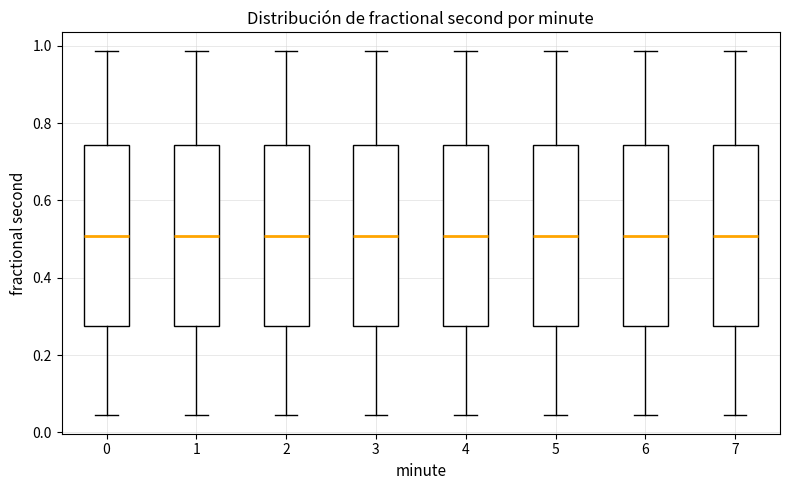

Reading left to right, transcribe this box plot: for each box, give where its median line is, the range the box spans, and where its two whiskers end, as read against the y-axis. The values are not printed on the chart, so give them approximately, as read against the axis.

0: median 0.50, box 0.28 to 0.74, whiskers 0.04 to 0.98
1: median 0.50, box 0.28 to 0.74, whiskers 0.04 to 0.98
2: median 0.50, box 0.28 to 0.74, whiskers 0.04 to 0.98
3: median 0.50, box 0.28 to 0.74, whiskers 0.04 to 0.98
4: median 0.50, box 0.28 to 0.74, whiskers 0.04 to 0.98
5: median 0.50, box 0.28 to 0.74, whiskers 0.04 to 0.98
6: median 0.50, box 0.28 to 0.74, whiskers 0.04 to 0.98
7: median 0.50, box 0.28 to 0.74, whiskers 0.04 to 0.98